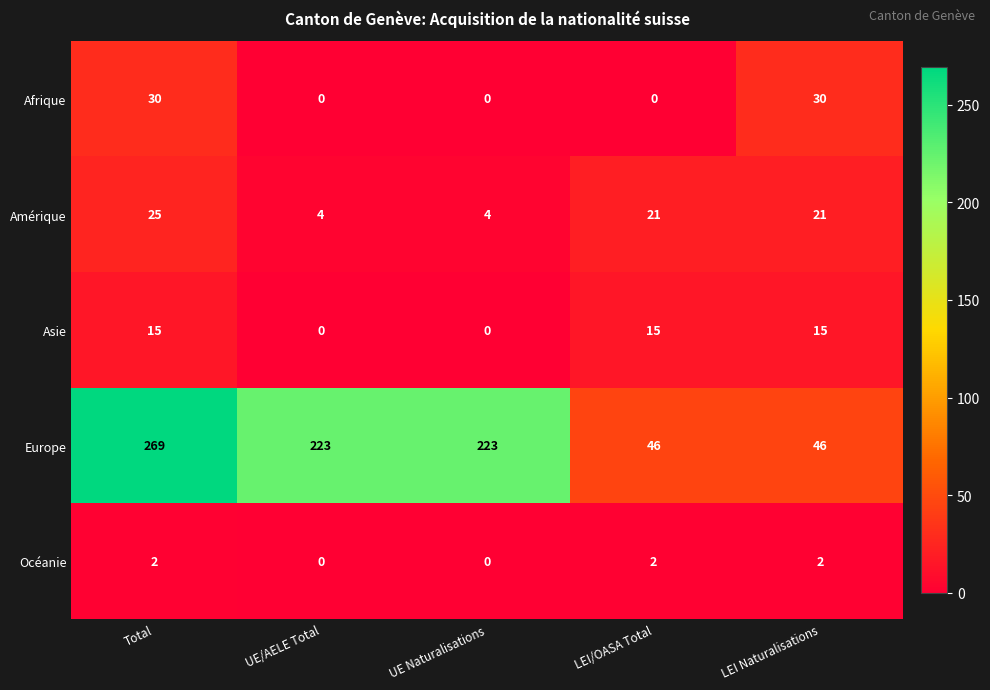

How many distinct data groups are displayed?

5